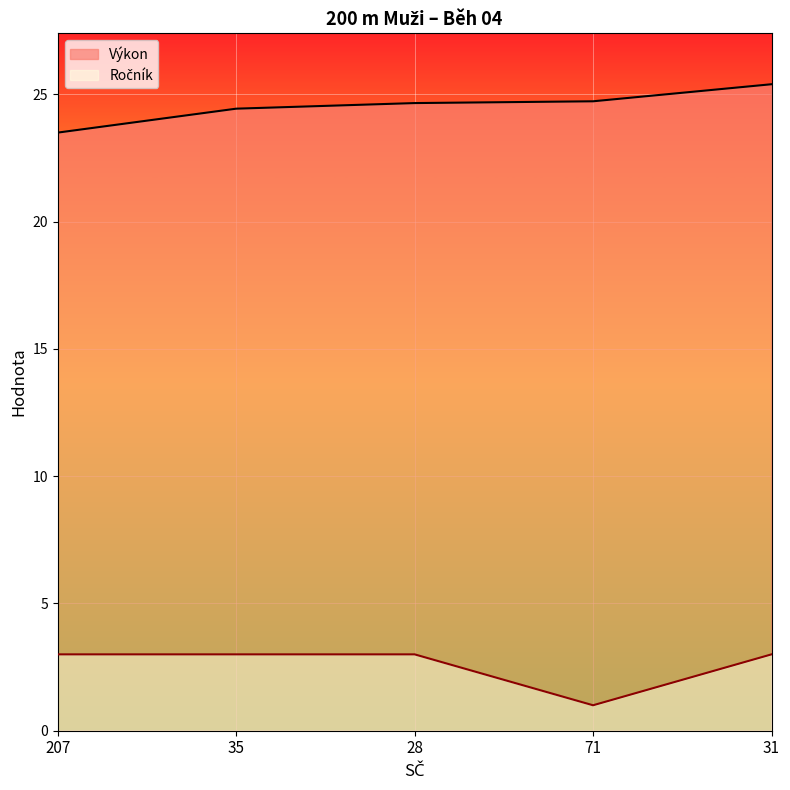

What is the difference between the highest and lowest values at 35?

21.4